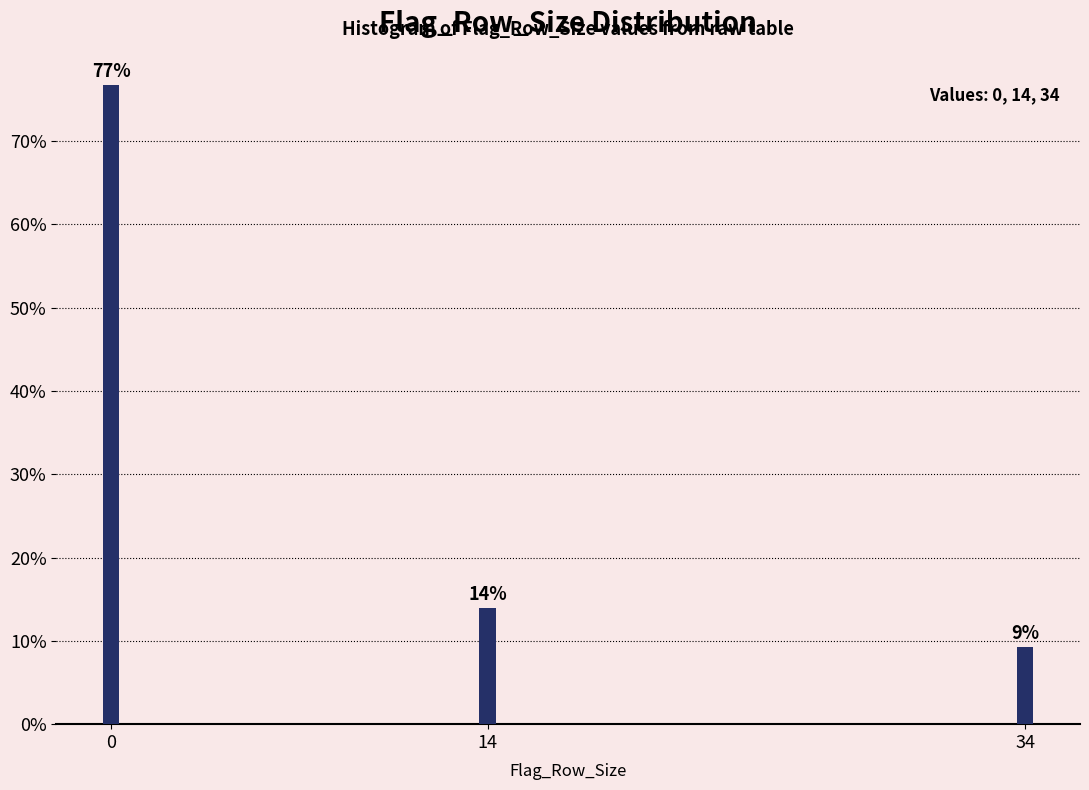

What is the minimum value shown in the chart?

9.3